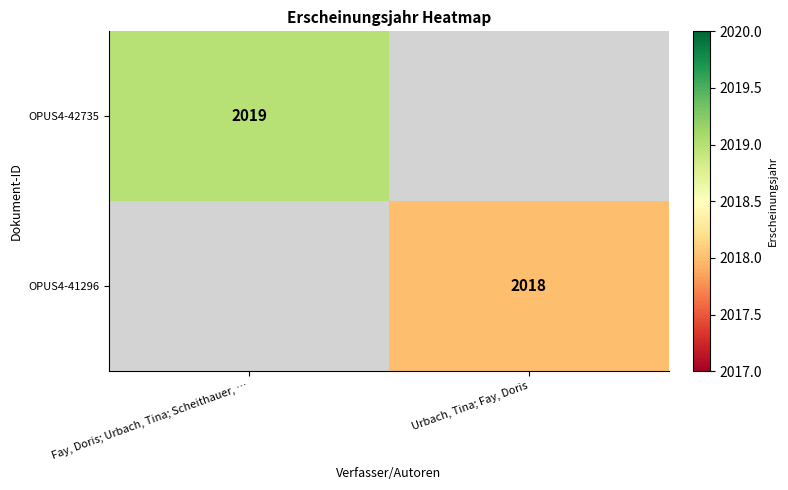

How many distinct data groups are displayed?

2